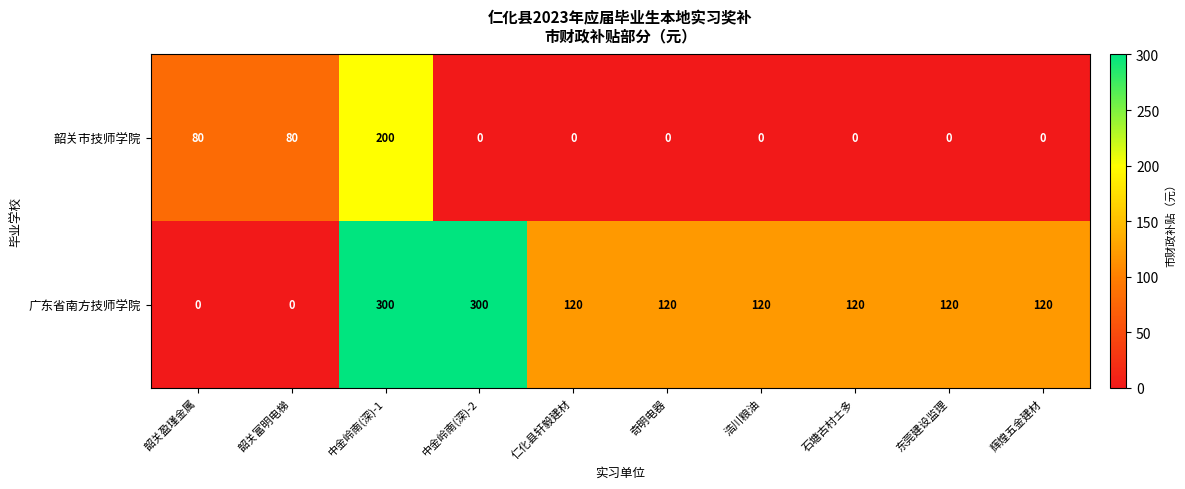

At which label does 韶关市技师学院 reach its peak?

中金岭南(深)-1